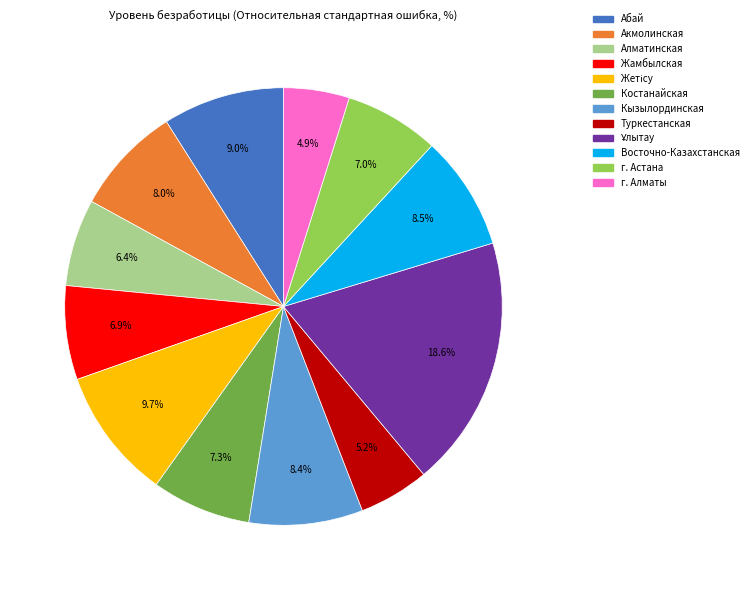

Is the sum of Восточно-Казахстанская and Костанайская greater than half?

No